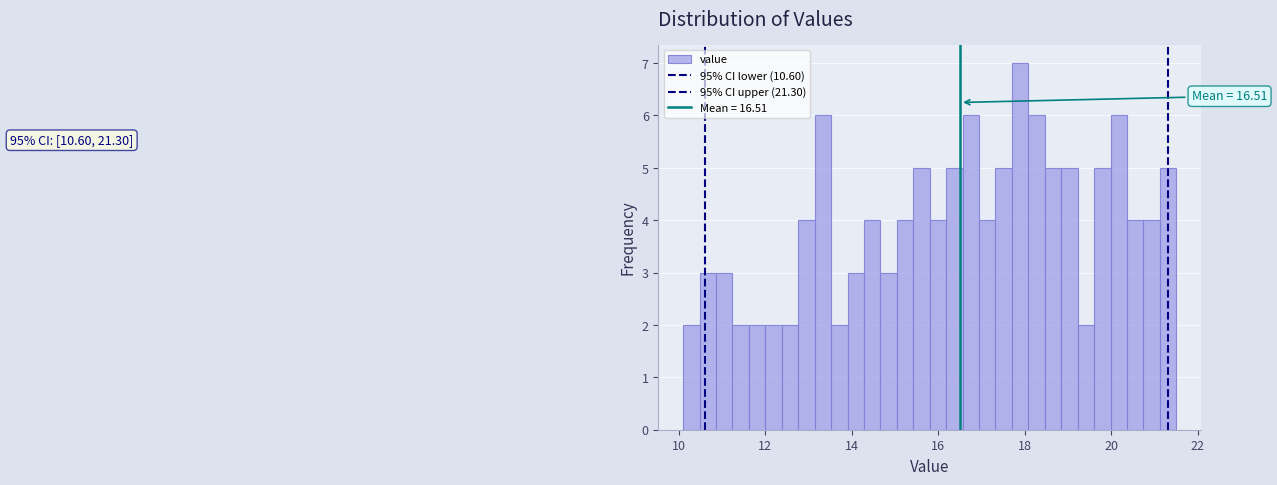

Read against the x-axis, roughly where is the centre of the tallest bar?

17.8